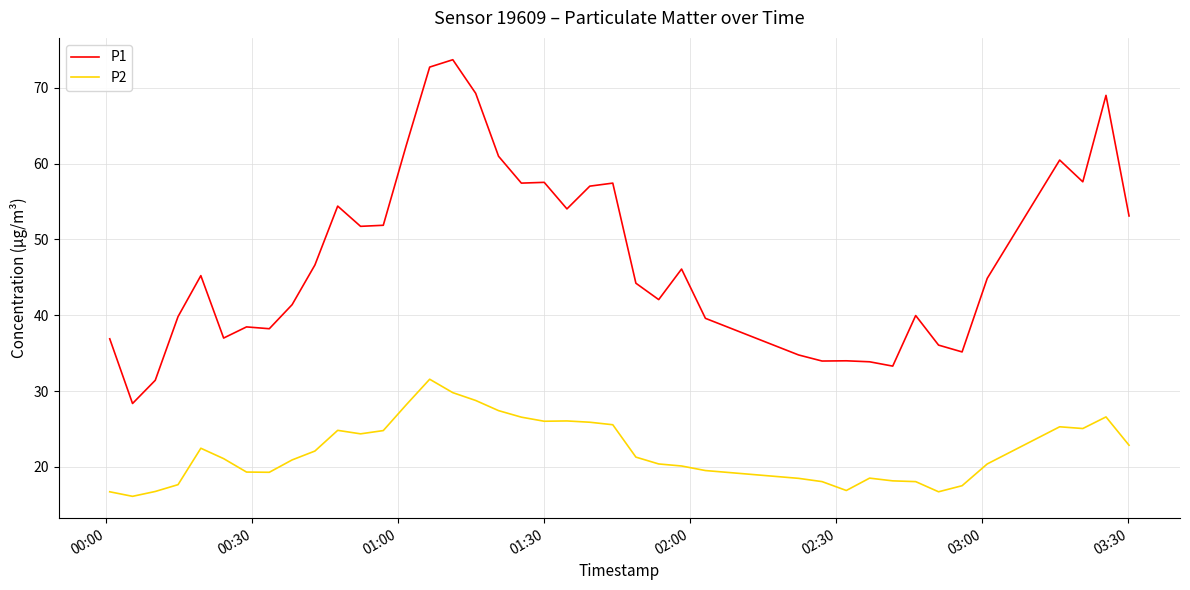

True or false: P1 and P2 intersect in this chart.

False